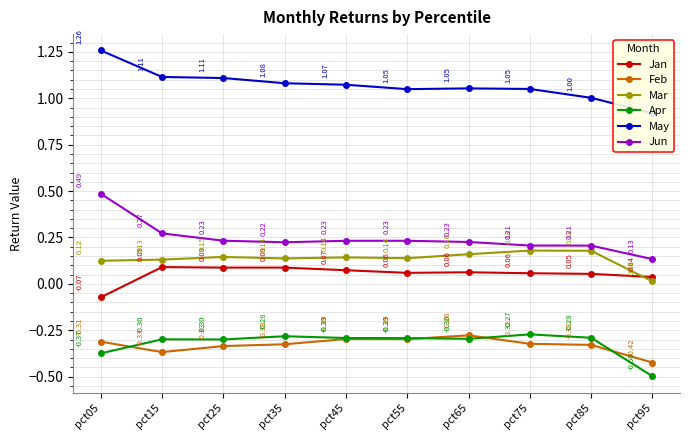

Reading left to right, transcribe all the data shown in this chart.

Jan: -0.1	0.1	0.1	0.1	0.1	0.1	0.1	0.1	0.1	0.0
Feb: -0.3	-0.4	-0.3	-0.3	-0.3	-0.3	-0.3	-0.3	-0.3	-0.4
Mar: 0.1	0.1	0.1	0.1	0.1	0.1	0.2	0.2	0.2	0.0
Apr: -0.4	-0.3	-0.3	-0.3	-0.3	-0.3	-0.3	-0.3	-0.3	-0.5
May: 1.3	1.1	1.1	1.1	1.1	1.0	1.1	1.0	1.0	0.9
Jun: 0.5	0.3	0.2	0.2	0.2	0.2	0.2	0.2	0.2	0.1